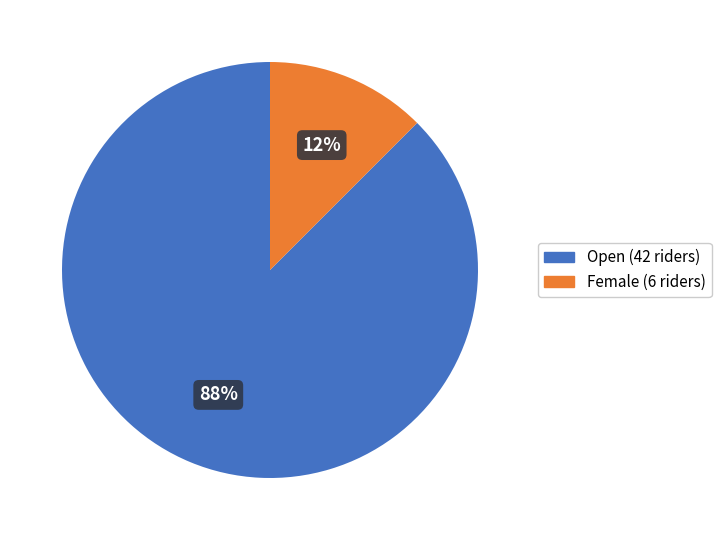

The Open slice represents 94% of the pie. True or false?

False